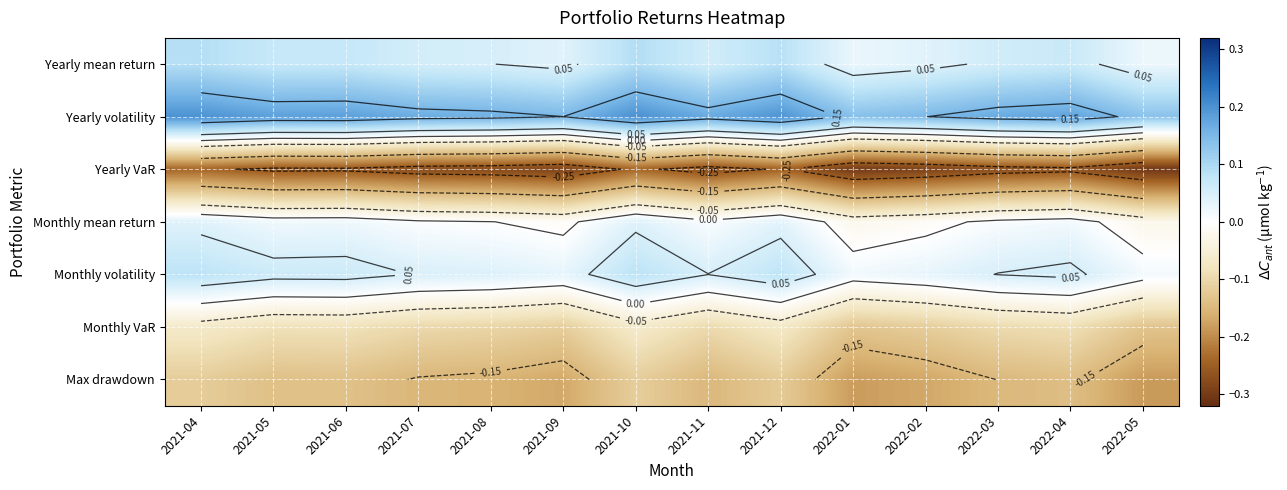

What is the difference between the maximum and minimum values in the Max drawdown series?

0.1